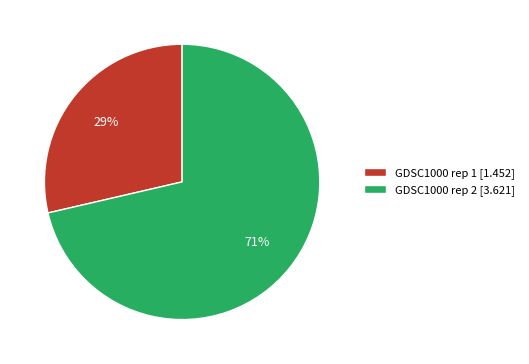

Which category has the biggest portion of the pie?

GDSC1000 rep 2